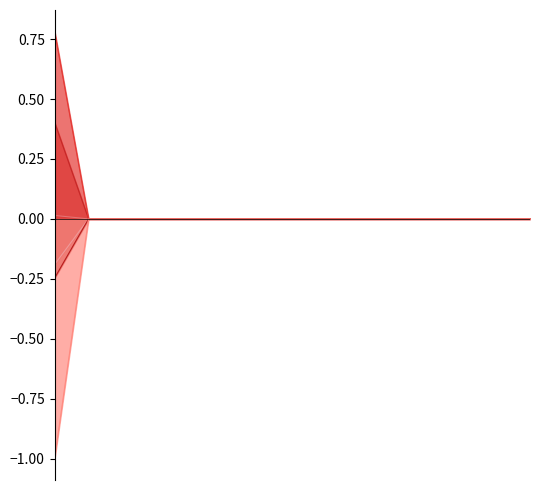

Reading left to right, transcribe all the data shown in this chart.

LV Variance Account: 2=-0.2	3=0.0	4=0.0	5=0.0	6=0.0	7=0.0	8=0.0	9=0.0	10=0.0	11=0.0	12=0.0	13=0.0	14=0.0	15=0.0	16=0.0
RSVA - Wholesale Market Service Charge: 2=0.0	3=0.0	4=0.0	5=0.0	6=0.0	7=0.0	8=0.0	9=0.0	10=0.0	11=0.0	12=0.0	13=0.0	14=0.0	15=0.0	16=0.0
RSVA - Retail Transmission Network Charge: 2=0.8	3=0.0	4=0.0	5=0.0	6=0.0	7=0.0	8=0.0	9=0.0	10=0.0	11=0.0	12=0.0	13=0.0	14=0.0	15=0.0	16=0.0
RSVA - Retail Transmission Connection Charge: 2=0.4	3=0.0	4=0.0	5=0.0	6=0.0	7=0.0	8=0.0	9=0.0	10=0.0	11=0.0	12=0.0	13=0.0	14=0.0	15=0.0	16=0.0
RSVA - Power (excluding Global Adjustment): 2=-0.2	3=0.0	4=0.0	5=0.0	6=0.0	7=0.0	8=0.0	9=0.0	10=0.0	11=0.0	12=0.0	13=0.0	14=0.0	15=0.0	16=0.0
RSVA - Global Adjustment: 2=-1.0	3=0.0	4=0.0	5=0.0	6=0.0	7=0.0	8=0.0	9=0.0	10=0.0	11=0.0	12=0.0	13=0.0	14=0.0	15=0.0	16=0.0